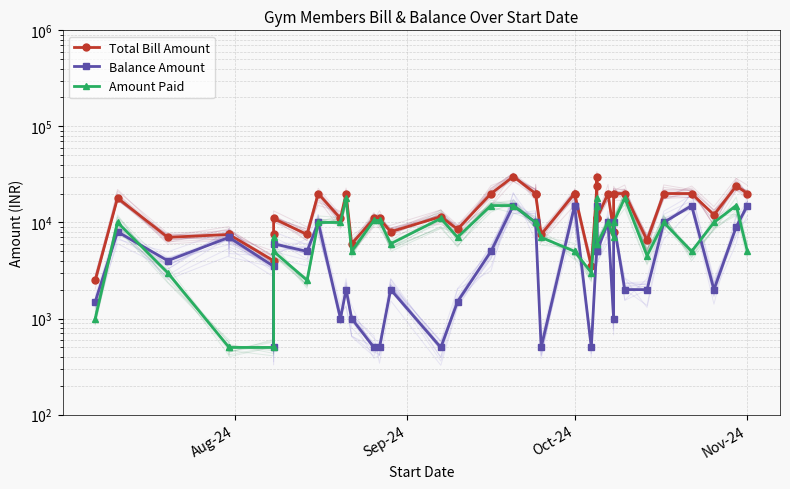

What is the difference between the maximum and minimum values in the Balance Amount series?

14500